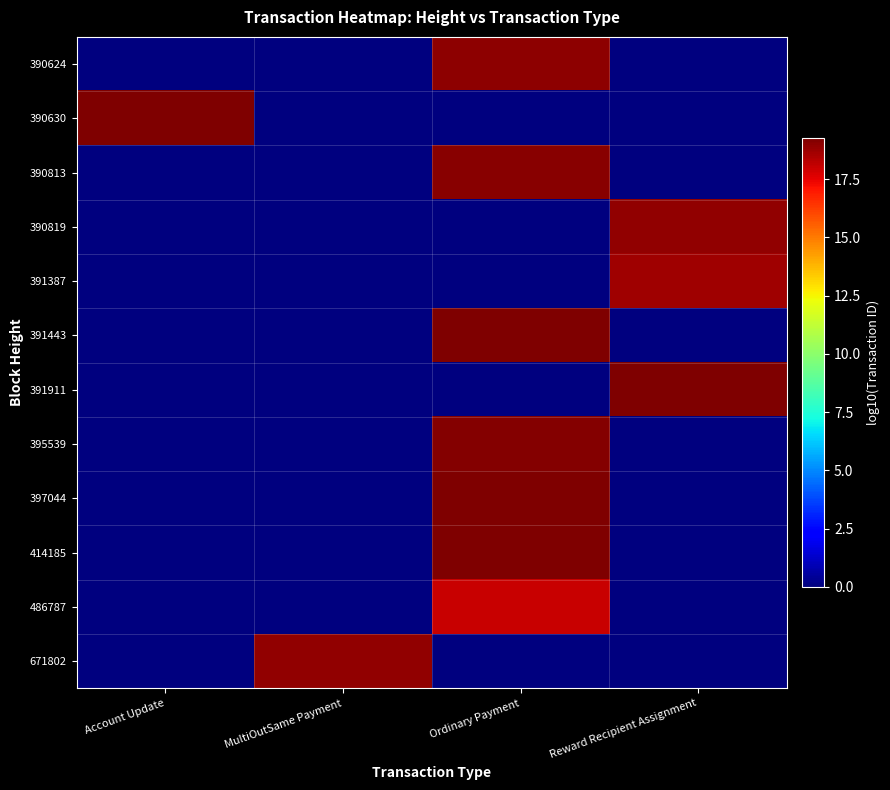

Which series changed the most between Ordinary Payment and Reward Recipient Assignment?

391911